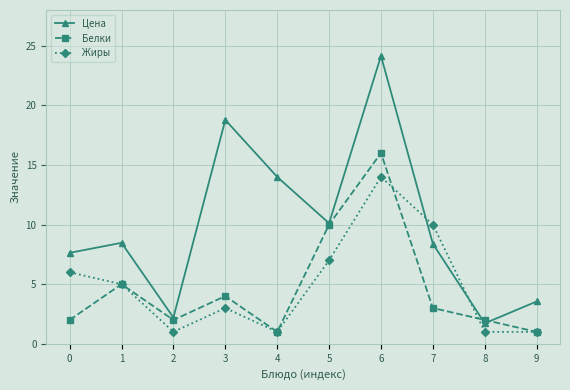

What is the difference between the second highest and second lowest values in the Жиры series?

9.0